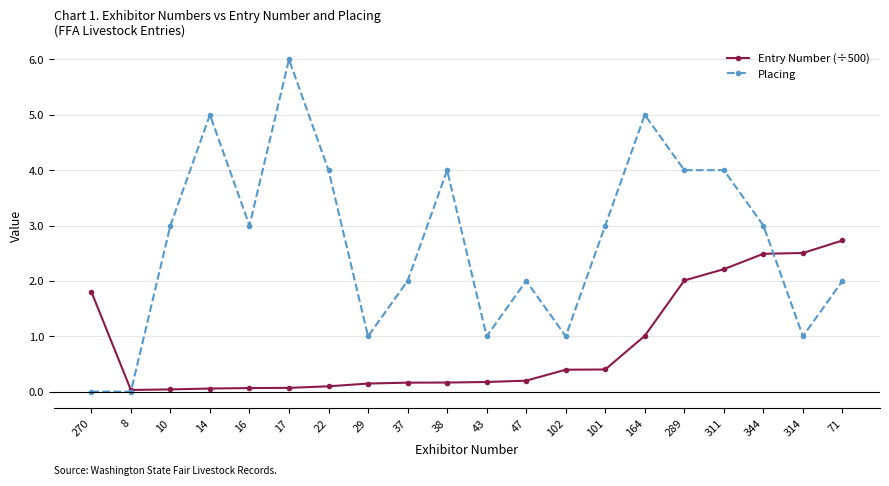

What is the label of the 19th point from the left?

314